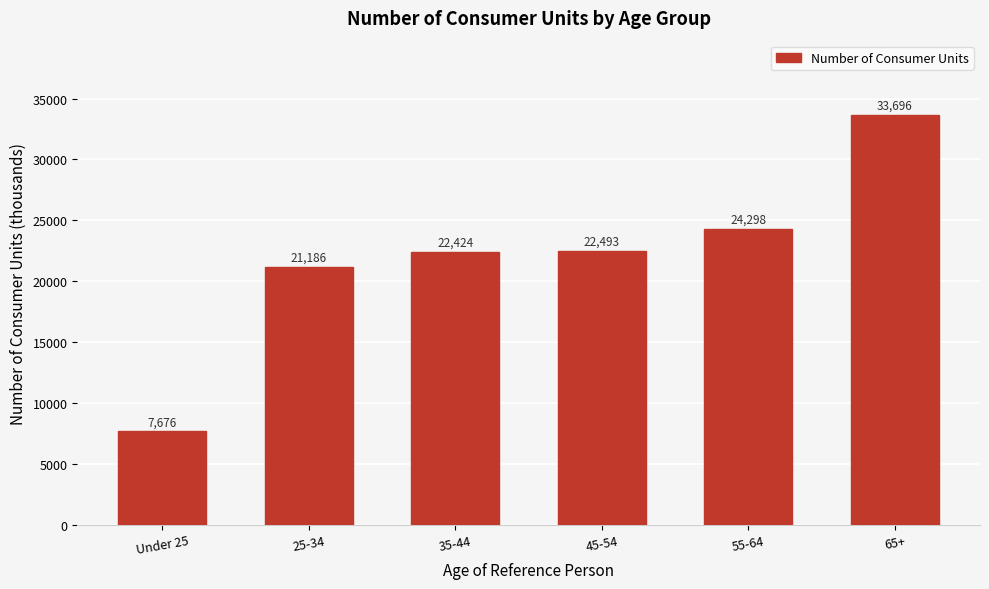

Reading right to left, list all the values displayed in this chart.

33696	24298	22493	22424	21186	7676